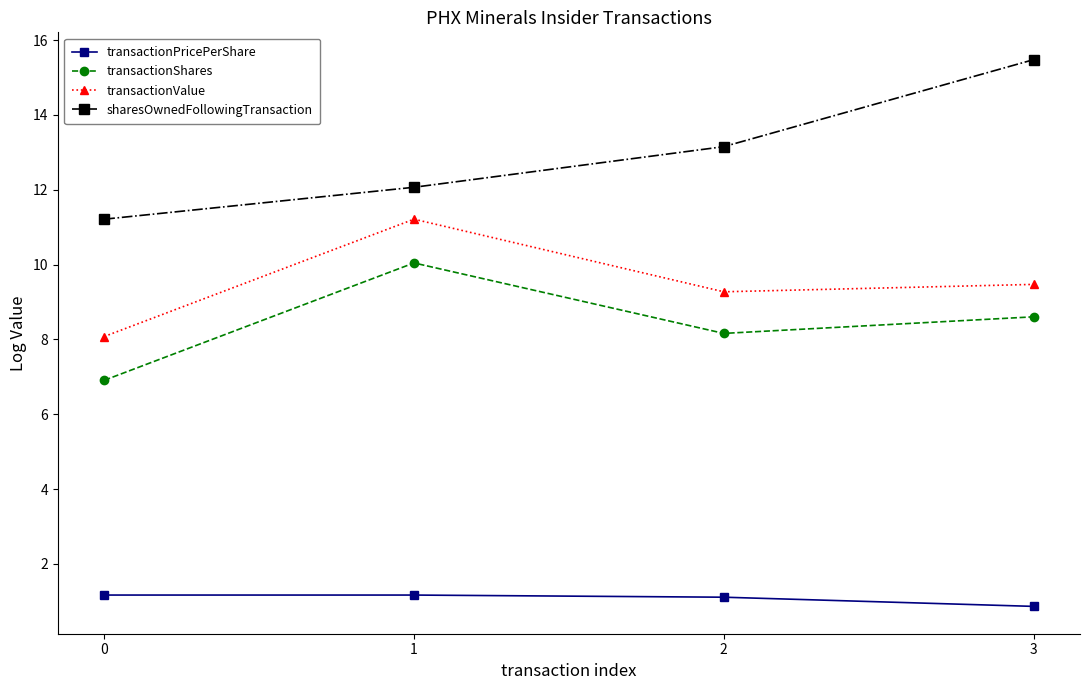

At which category does the chart reach its peak across all series?

3